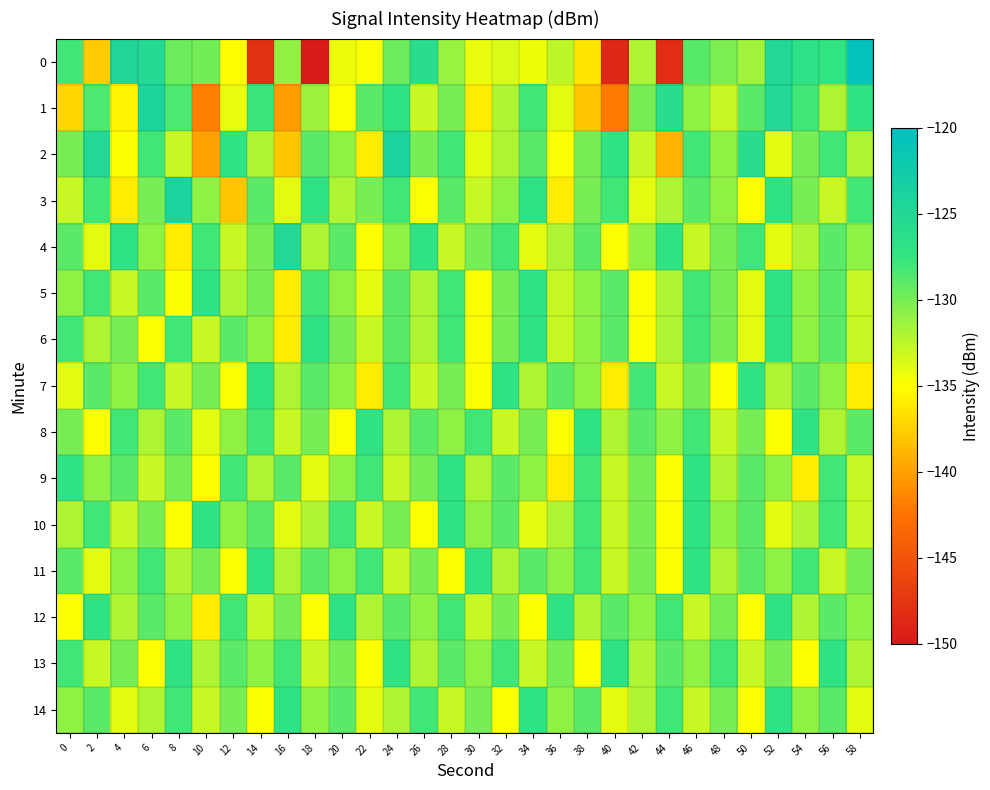

Reading right to left, extract all data points from this chart.

0: 58=-120.5	56=-127.1	54=-126.7	52=-124.9	50=-131.6	48=-130.3	46=-128.8	44=-148.3	42=-132.0	40=-148.7	38=-136.3	36=-132.6	34=-134.5	32=-133.6	30=-134.3	28=-131.2	26=-125.9	24=-129.5	22=-134.8	20=-134.3	18=-149.7	16=-131.1	14=-148.0	12=-135.1	10=-129.9	8=-129.6	6=-125.2	4=-124.7	2=-137.7	0=-128.1
1: 58=-127.0	56=-132.0	54=-128.0	52=-125.0	50=-129.0	48=-133.0	46=-131.0	44=-126.0	42=-130.0	40=-142.0	38=-138.0	36=-134.0	34=-128.0	32=-132.0	30=-136.0	28=-130.0	26=-133.0	24=-127.0	22=-129.0	20=-135.0	18=-131.3	16=-140.2	14=-127.8	12=-134.2	10=-141.7	8=-128.5	6=-124.2	4=-135.5	2=-128.5	0=-137.1
2: 58=-132.0	56=-128.0	54=-130.0	52=-134.0	50=-126.0	48=-131.0	46=-128.0	44=-139.0	42=-133.0	40=-127.0	38=-130.0	36=-135.0	34=-129.0	32=-132.0	30=-134.0	28=-128.0	26=-130.0	24=-124.0	22=-136.0	20=-131.0	18=-129.0	16=-138.0	14=-132.0	12=-127.0	10=-140.0	8=-133.0	6=-128.0	4=-135.0	2=-125.0	0=-130.0
3: 58=-128.0	56=-133.0	54=-130.0	52=-127.0	50=-135.0	48=-131.0	46=-129.0	44=-132.0	42=-134.0	40=-128.0	38=-130.0	36=-136.0	34=-127.0	32=-131.0	30=-133.0	28=-129.0	26=-135.0	24=-128.0	22=-130.0	20=-132.0	18=-127.0	16=-134.0	14=-129.0	12=-138.0	10=-131.0	8=-124.0	6=-130.0	4=-136.0	2=-128.0	0=-133.0
4: 58=-131.0	56=-129.0	54=-132.0	52=-134.0	50=-128.0	48=-130.0	46=-133.0	44=-127.0	42=-131.0	40=-135.0	38=-129.0	36=-132.0	34=-134.0	32=-128.0	30=-130.0	28=-133.0	26=-127.0	24=-131.0	22=-135.0	20=-129.0	18=-132.0	16=-125.0	14=-130.0	12=-133.0	10=-128.0	8=-136.0	6=-131.0	4=-127.0	2=-134.0	0=-129.0
5: 58=-133.0	56=-129.0	54=-131.0	52=-127.0	50=-134.0	48=-130.0	46=-128.0	44=-132.0	42=-135.0	40=-129.0	38=-131.0	36=-133.0	34=-127.0	32=-130.0	30=-135.0	28=-128.0	26=-132.0	24=-129.0	22=-134.0	20=-131.0	18=-128.0	16=-136.0	14=-130.0	12=-132.0	10=-127.0	8=-135.0	6=-129.0	4=-133.0	2=-128.0	0=-131.0
6: 58=-133.0	56=-129.0	54=-131.0	52=-127.0	50=-134.0	48=-130.0	46=-128.0	44=-132.0	42=-135.0	40=-129.0	38=-131.0	36=-133.0	34=-127.0	32=-130.0	30=-135.0	28=-128.0	26=-132.0	24=-129.0	22=-133.0	20=-130.0	18=-127.0	16=-136.0	14=-131.0	12=-129.0	10=-133.0	8=-128.0	6=-135.0	4=-130.0	2=-132.0	0=-128.0
7: 58=-136.0	56=-131.0	54=-129.0	52=-132.0	50=-127.0	48=-135.0	46=-130.0	44=-133.0	42=-128.0	40=-136.0	38=-131.0	36=-129.0	34=-132.0	32=-127.0	30=-135.0	28=-130.0	26=-133.0	24=-128.0	22=-136.0	20=-131.0	18=-129.0	16=-132.0	14=-127.0	12=-135.0	10=-130.0	8=-133.0	6=-128.0	4=-131.0	2=-129.0	0=-134.0
8: 58=-129.0	56=-132.0	54=-127.0	52=-135.0	50=-130.0	48=-133.0	46=-128.0	44=-131.0	42=-129.0	40=-132.0	38=-127.0	36=-135.0	34=-130.0	32=-133.0	30=-128.0	28=-131.0	26=-129.0	24=-132.0	22=-127.0	20=-135.0	18=-130.0	16=-133.0	14=-128.0	12=-131.0	10=-134.0	8=-129.0	6=-132.0	4=-128.0	2=-135.0	0=-130.0
9: 58=-133.0	56=-128.0	54=-136.0	52=-131.0	50=-129.0	48=-132.0	46=-127.0	44=-135.0	42=-130.0	40=-133.0	38=-128.0	36=-136.0	34=-131.0	32=-129.0	30=-132.0	28=-127.0	26=-130.0	24=-133.0	22=-128.0	20=-131.0	18=-134.0	16=-129.0	14=-132.0	12=-128.0	10=-135.0	8=-130.0	6=-133.0	4=-129.0	2=-131.0	0=-127.0
10: 58=-133.0	56=-128.0	54=-132.0	52=-134.0	50=-129.0	48=-131.0	46=-127.0	44=-135.0	42=-130.0	40=-133.0	38=-128.0	36=-132.0	34=-134.0	32=-129.0	30=-131.0	28=-127.0	26=-135.0	24=-130.0	22=-133.0	20=-128.0	18=-132.0	16=-134.0	14=-129.0	12=-131.0	10=-127.0	8=-135.0	6=-130.0	4=-133.0	2=-128.0	0=-132.0
11: 58=-130.0	56=-133.0	54=-128.0	52=-131.0	50=-129.0	48=-132.0	46=-127.0	44=-135.0	42=-130.0	40=-133.0	38=-128.0	36=-131.0	34=-129.0	32=-132.0	30=-127.0	28=-135.0	26=-130.0	24=-133.0	22=-128.0	20=-131.0	18=-129.0	16=-132.0	14=-127.0	12=-135.0	10=-130.0	8=-132.0	6=-128.0	4=-131.0	2=-134.0	0=-129.0
12: 58=-131.0	56=-129.0	54=-132.0	52=-127.0	50=-135.0	48=-130.0	46=-133.0	44=-128.0	42=-131.0	40=-129.0	38=-132.0	36=-127.0	34=-135.0	32=-130.0	30=-133.0	28=-128.0	26=-131.0	24=-129.0	22=-132.0	20=-127.0	18=-135.0	16=-130.0	14=-133.0	12=-128.0	10=-136.0	8=-131.0	6=-129.0	4=-132.0	2=-127.0	0=-135.0
13: 58=-132.0	56=-127.0	54=-135.0	52=-130.0	50=-133.0	48=-128.0	46=-131.0	44=-129.0	42=-132.0	40=-127.0	38=-135.0	36=-130.0	34=-133.0	32=-128.0	30=-131.0	28=-129.0	26=-132.0	24=-127.0	22=-135.0	20=-130.0	18=-133.0	16=-128.0	14=-131.0	12=-129.0	10=-132.0	8=-127.0	6=-135.0	4=-130.0	2=-133.0	0=-128.0
14: 58=-134.0	56=-129.0	54=-131.0	52=-127.0	50=-135.0	48=-130.0	46=-133.0	44=-128.0	42=-132.0	40=-134.0	38=-129.0	36=-131.0	34=-127.0	32=-135.0	30=-130.0	28=-133.0	26=-128.0	24=-132.0	22=-134.0	20=-129.0	18=-131.0	16=-127.0	14=-135.0	12=-130.0	10=-133.0	8=-128.0	6=-132.0	4=-134.0	2=-129.0	0=-131.0